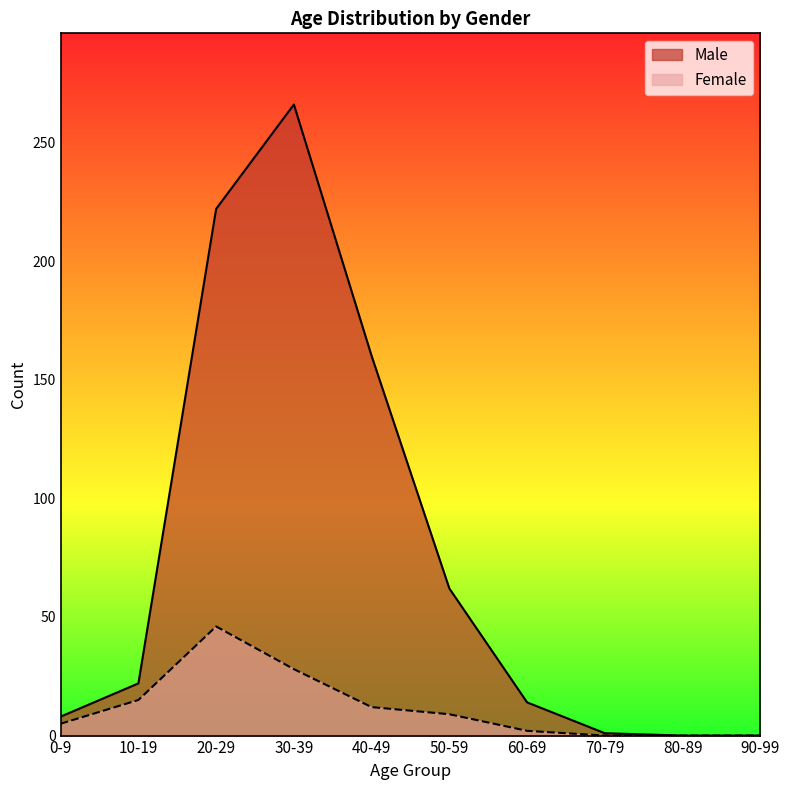

At which category is the sum across all series the highest?

30-39